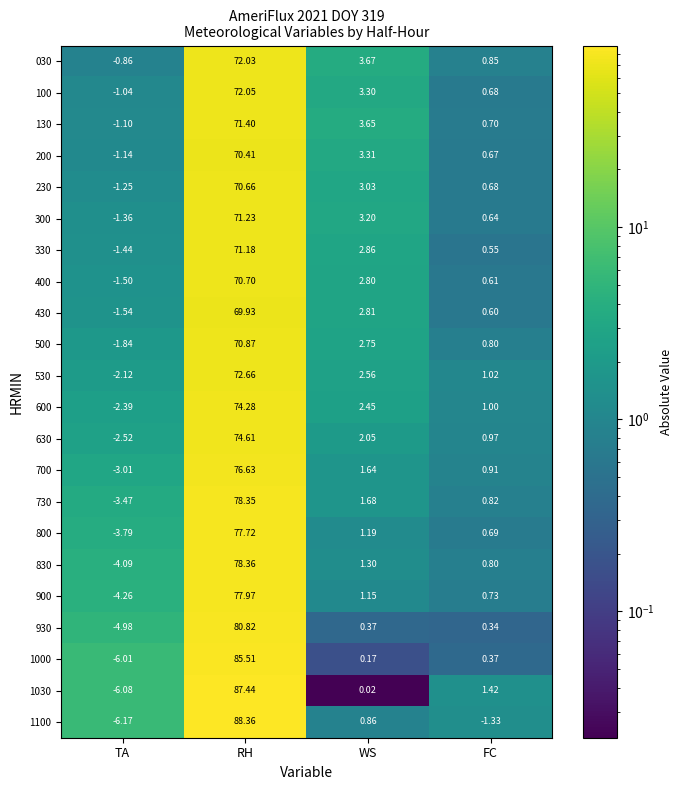

List the series in order of their peak value, lowest first.

430, 200, 230, 400, 500, 330, 300, 130, 030, 100, 530, 600, 630, 700, 800, 900, 730, 830, 930, 1000, 1030, 1100